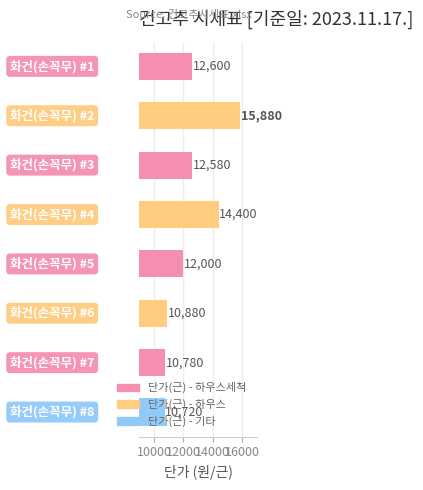

What is the value of the 2nd bar from the top?

15880